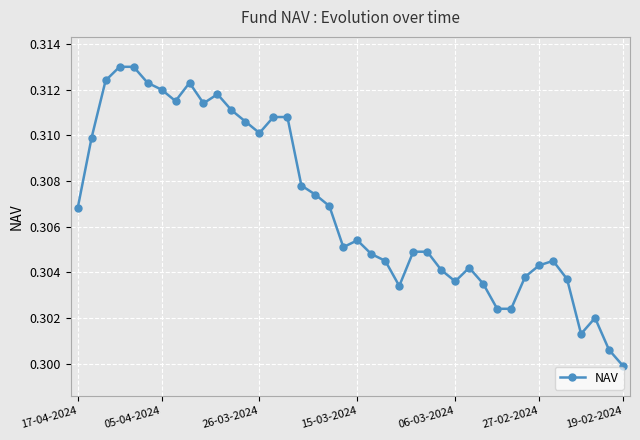

True or false: the data has more than 1 interior local peaks.

True